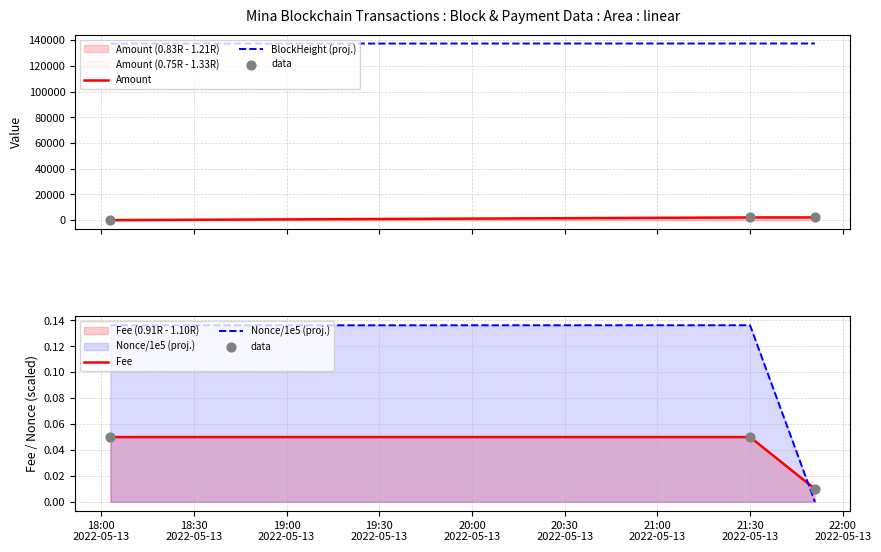

What are all the series names shown in the legend?

Amount, BlockHeight (proj.), data, Fee, Nonce/1e5 (proj.)